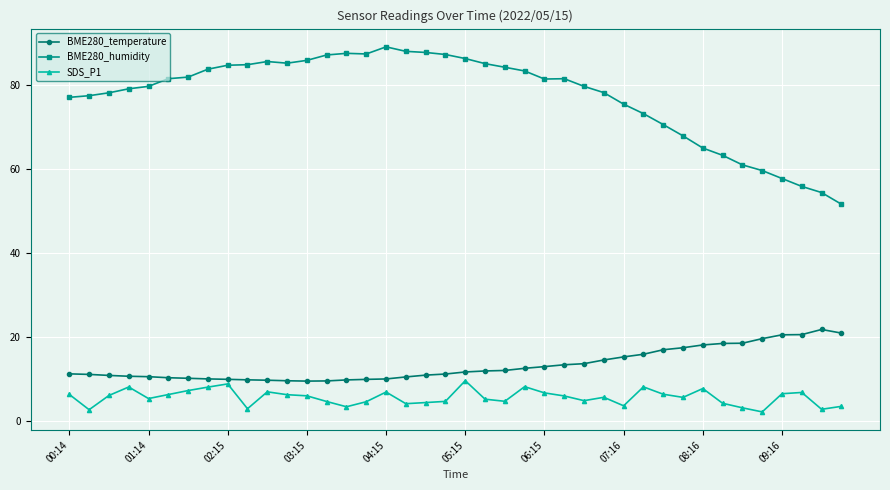

Which series has the widest spread of values?

BME280_humidity